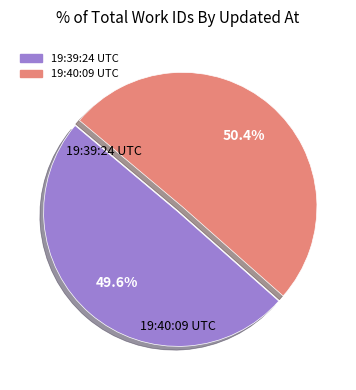

Count the number of slices in the pie.

2